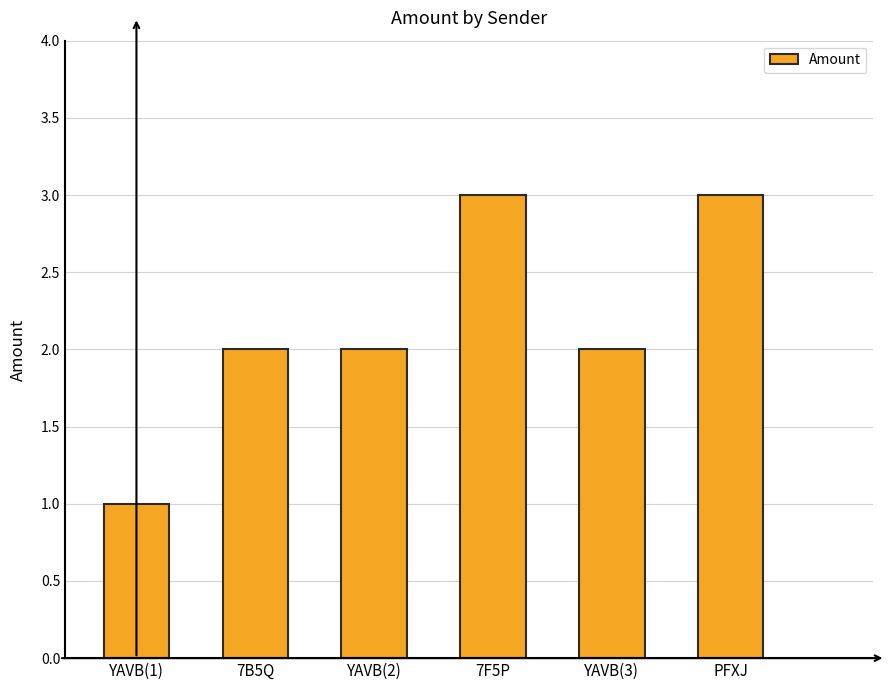

Approximately how many times larger is the value at YAVB(1) compared to PFXJ?

0.3